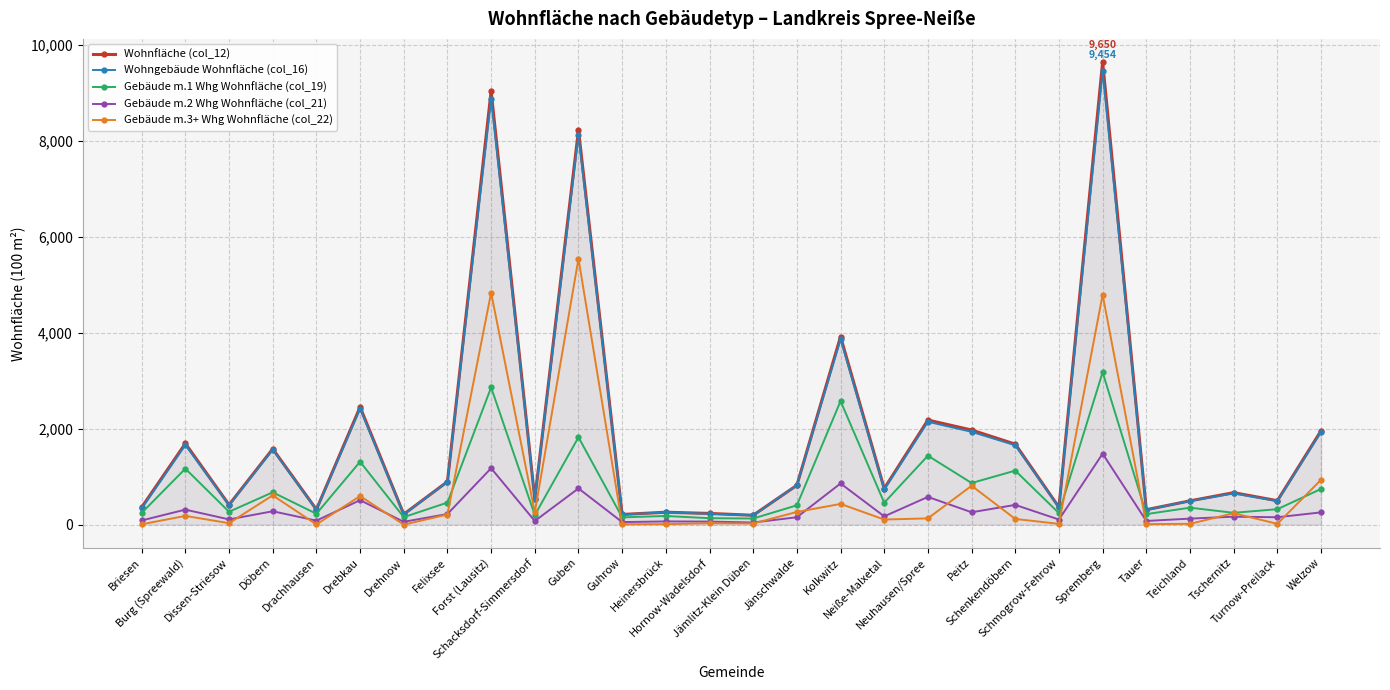

True or false: Gebäude m.3+ Whg Wohnfläche (col_22) and Wohngebäude Wohnfläche (col_16) cross at least once.

False